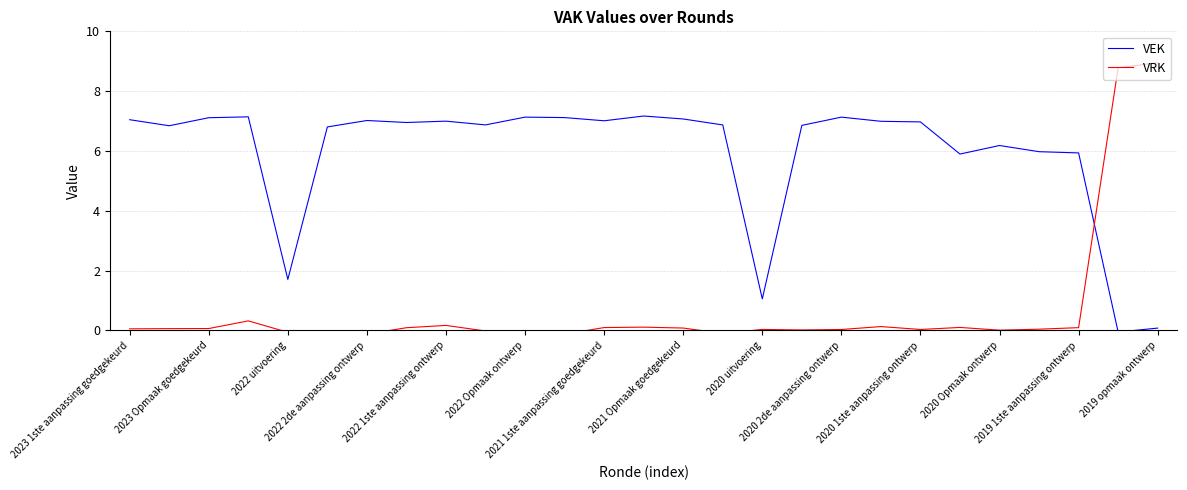

How many values in the VEK series exceed 6?

20